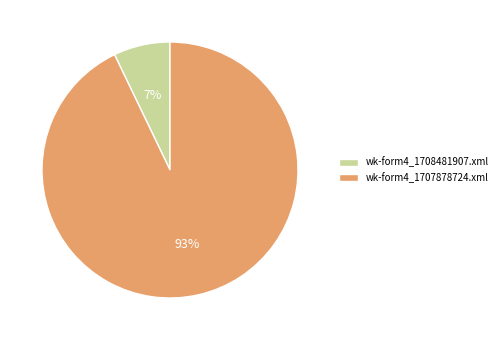

What is the largest slice in the pie chart?

wk-form4_1707878724.xml